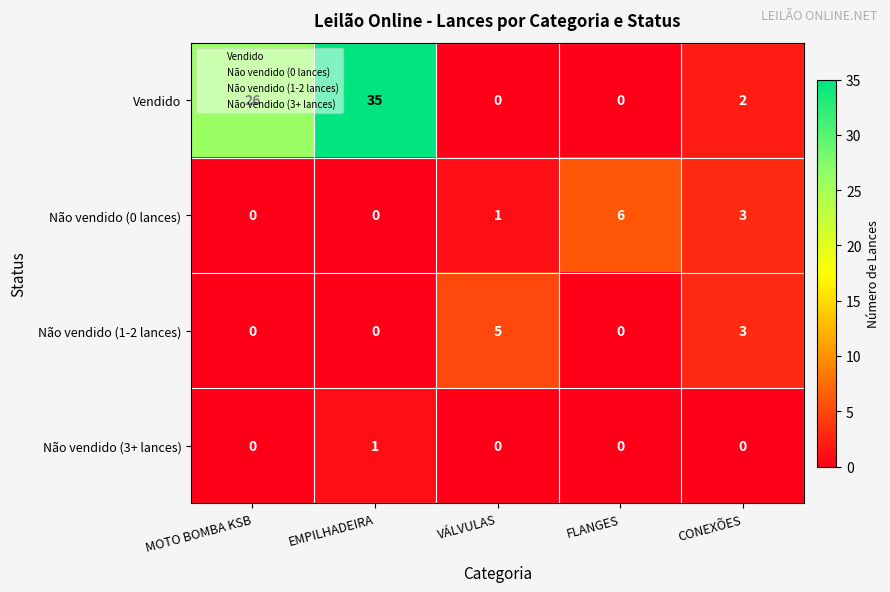

Rank the series by their maximum value, from highest to lowest.

Vendido, Não vendido (0 lances), Não vendido (1-2 lances), Não vendido (3+ lances)